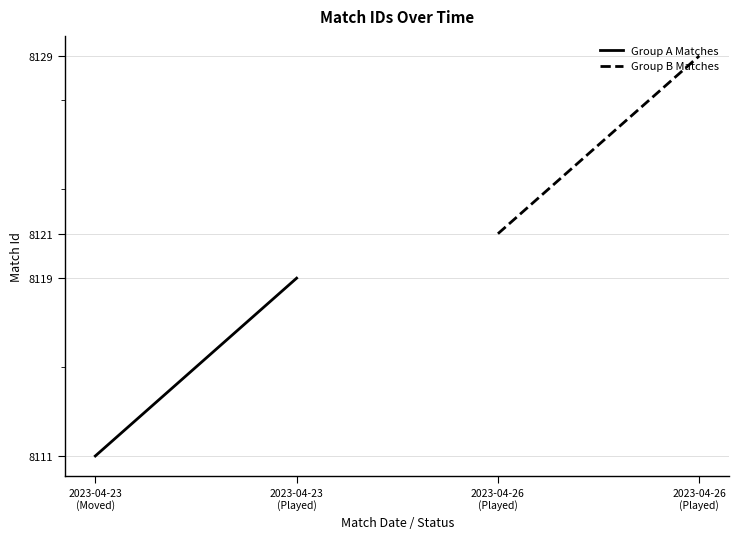

What position from the left is 2023-04-23
(Played)?

2